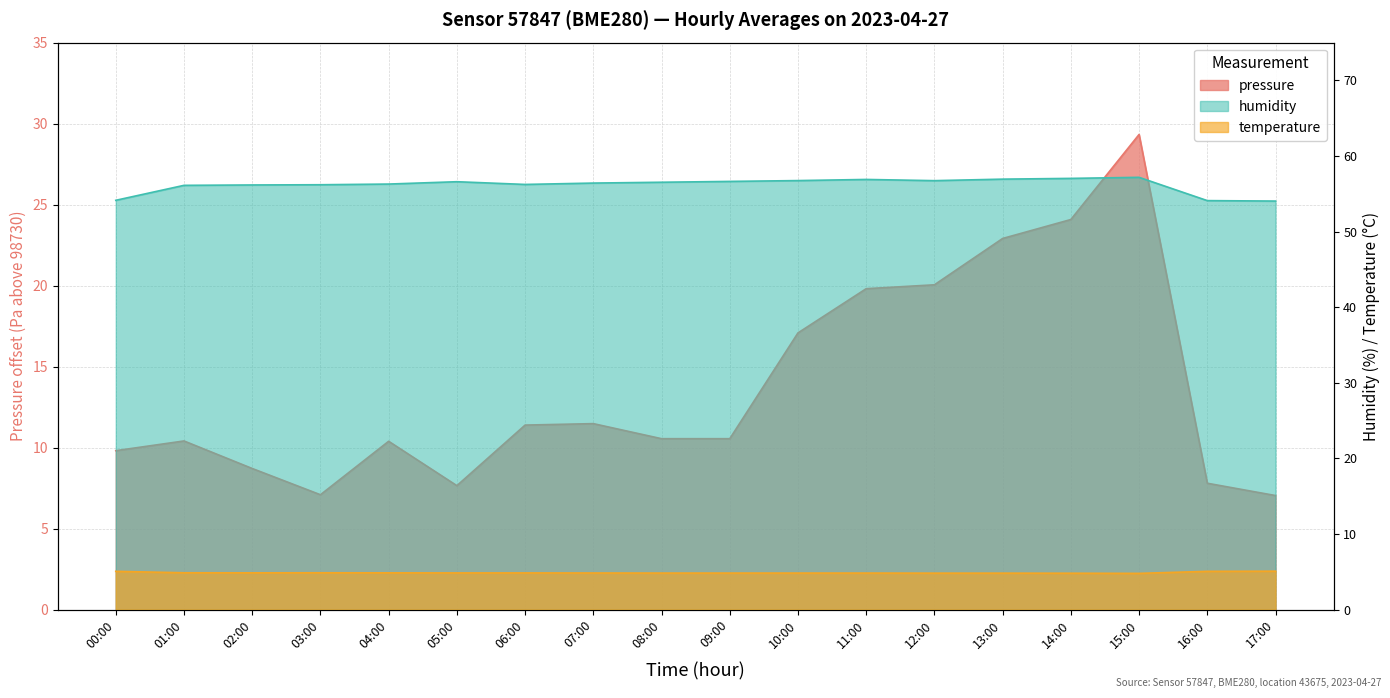

What is the approximate value of temperature at 12:00?

4.8